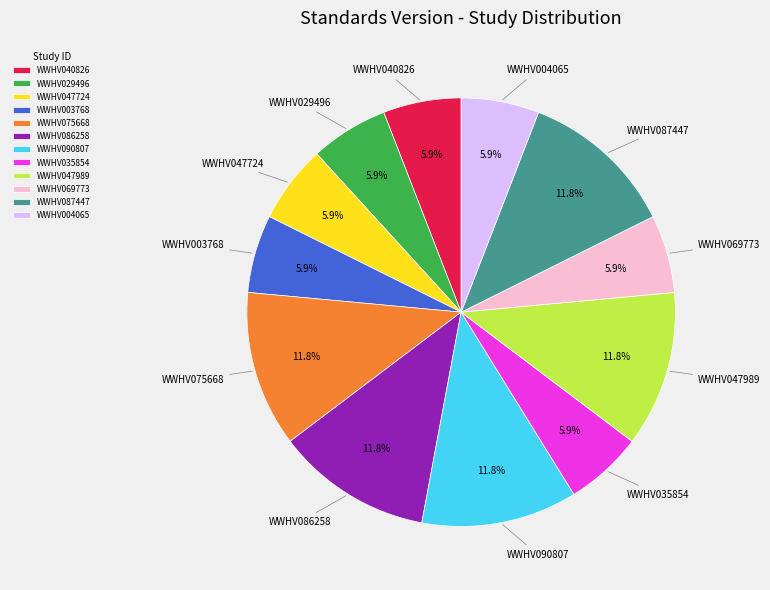

What percentage do WWHV035854 and WWHV069773 together represent?

11.8%